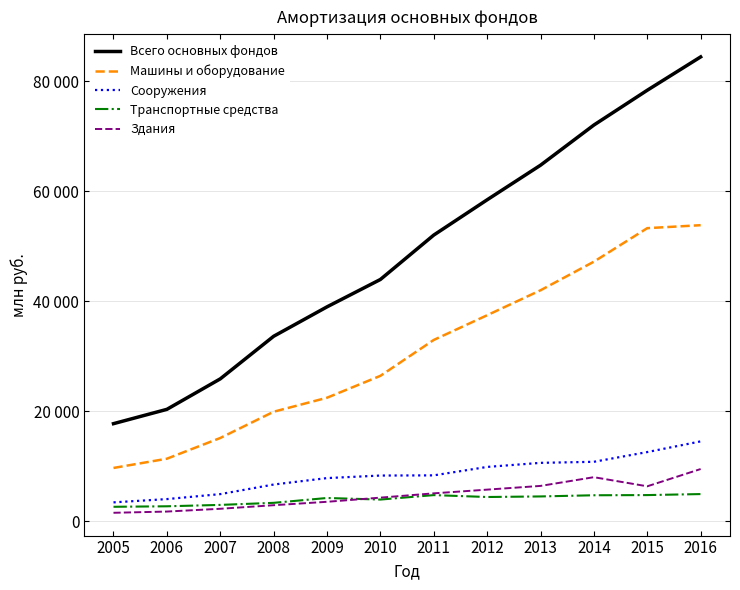

Does the chart have visible grid lines?

Yes